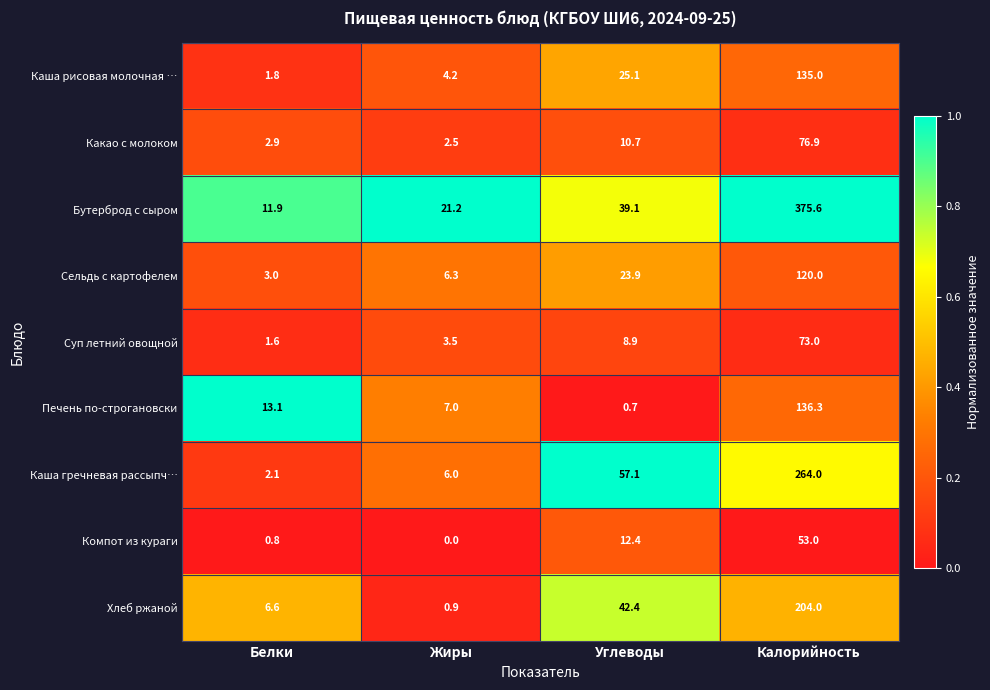

Which label corresponds to the smallest value in the chart?

Жиры